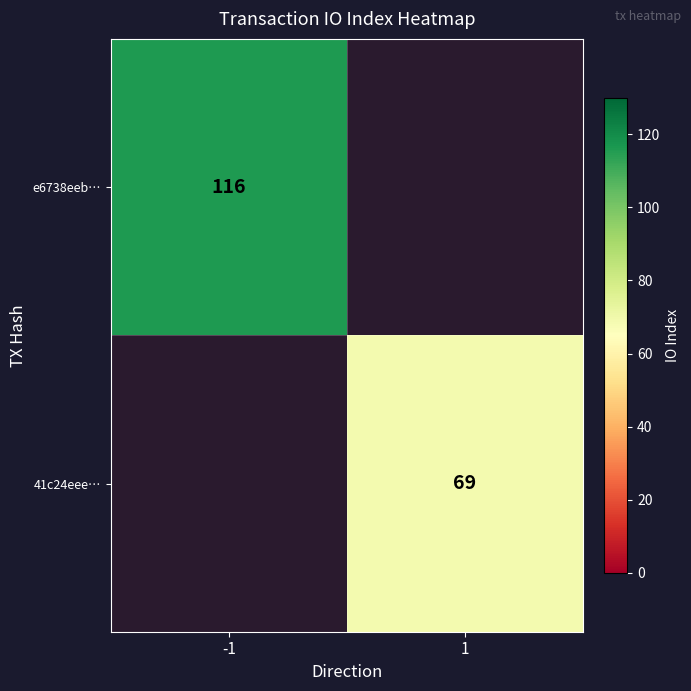

The value of e6738eeb… at -1 is 32. True or false?

False